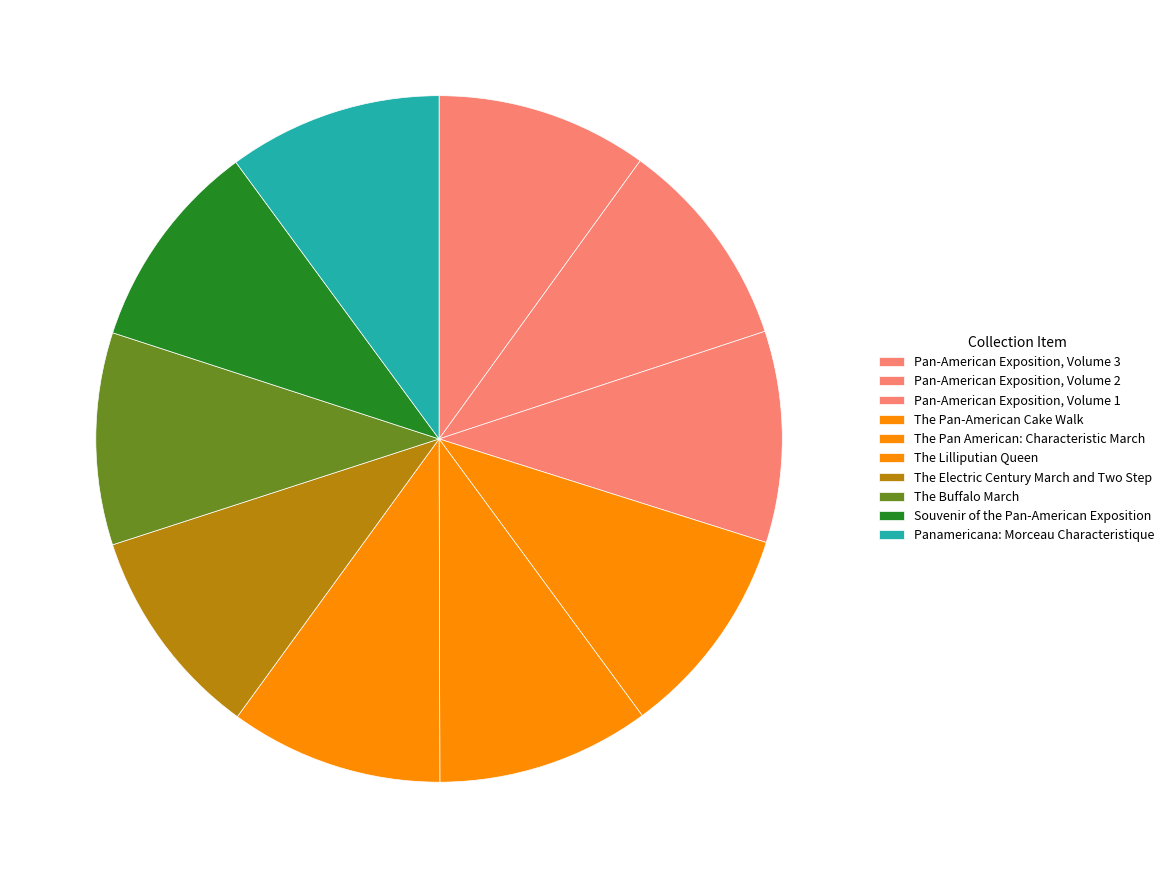

Which slice is the smallest?

Souvenir of the Pan-American Exposition